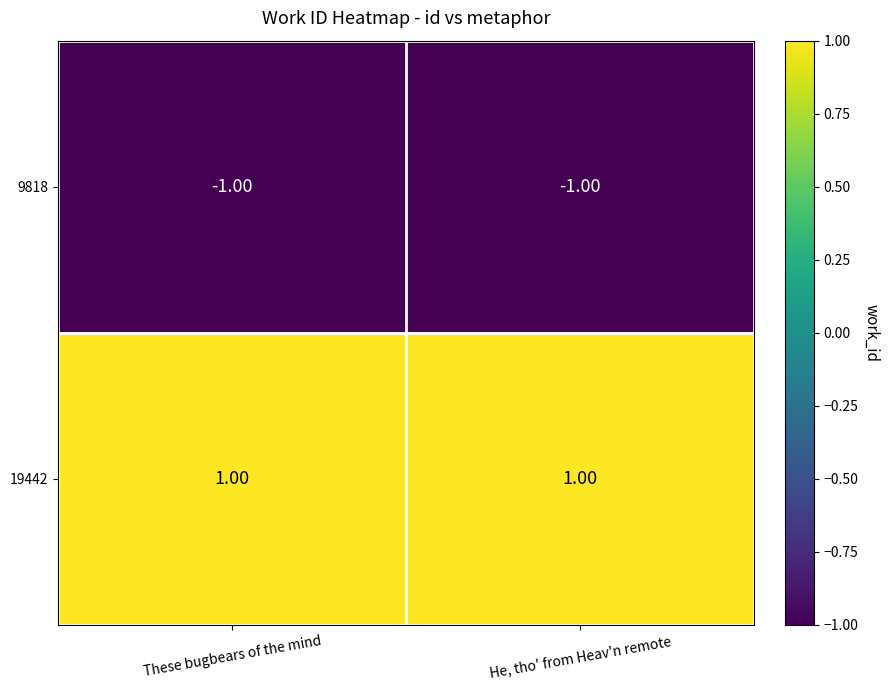

At which label is 9818 closest to -1?

These bugbears of the mind